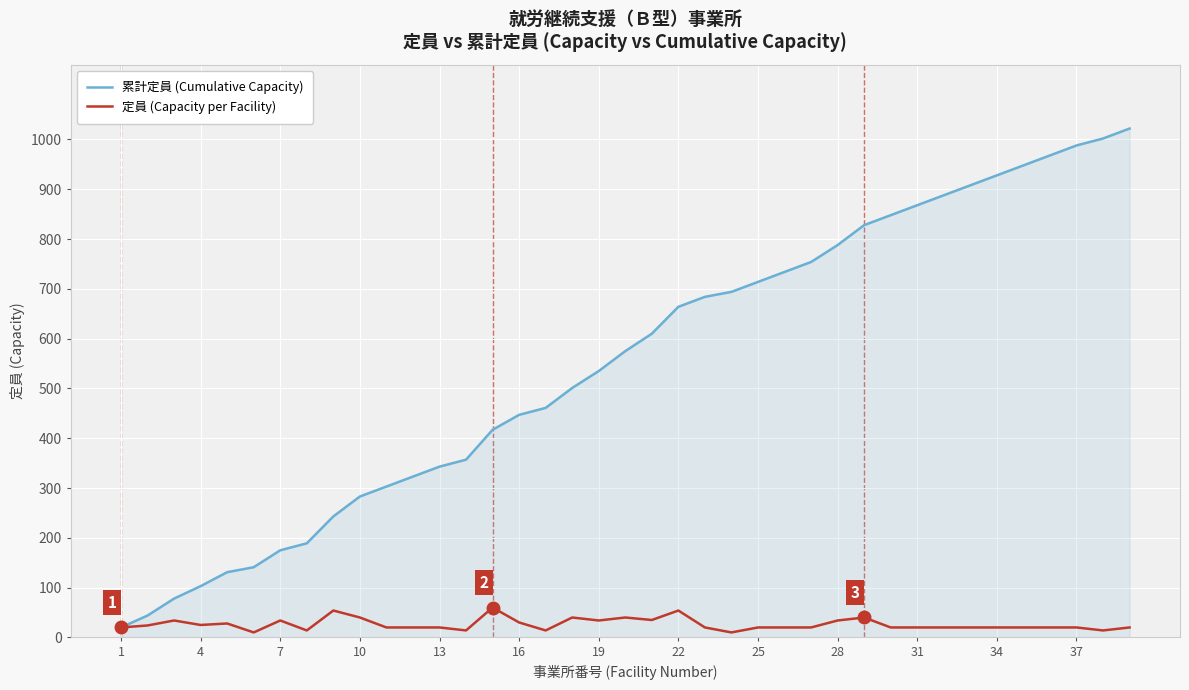

Which series has the largest total across all categories?

累計定員 (Cumulative Capacity)